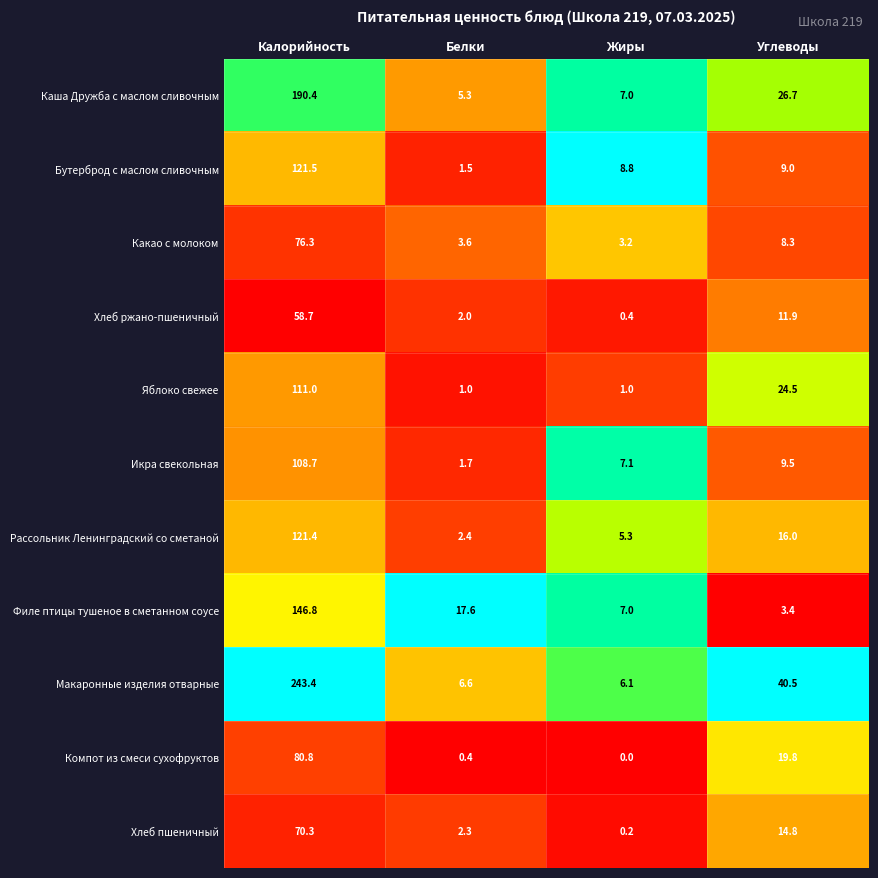

What is the maximum value shown in the chart?

243.4